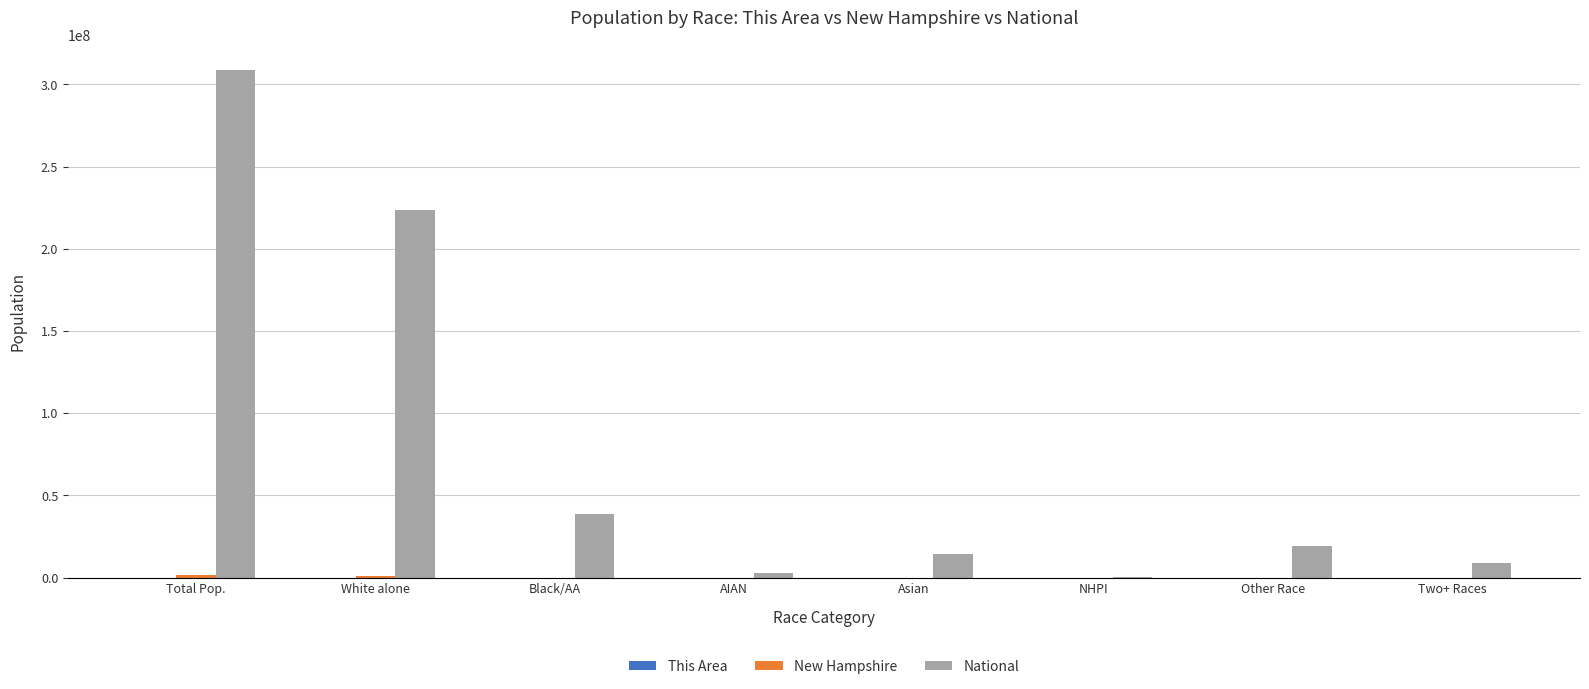

At which category is the sum across all series the highest?

Total Pop.